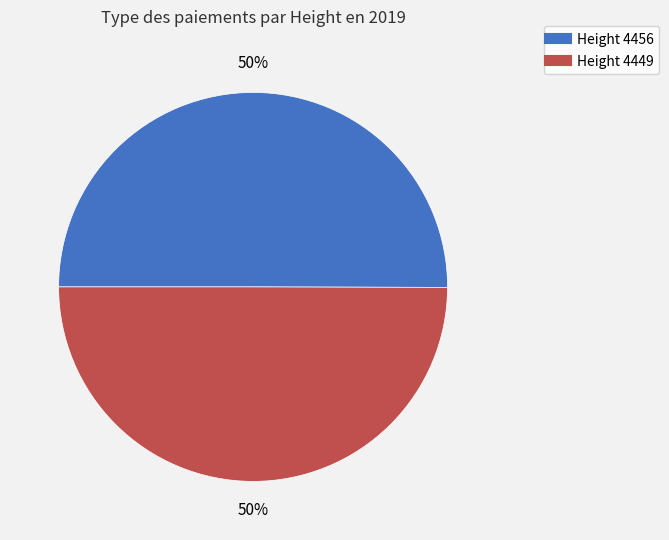

To the nearest percent, what is the average slice percentage?

50%